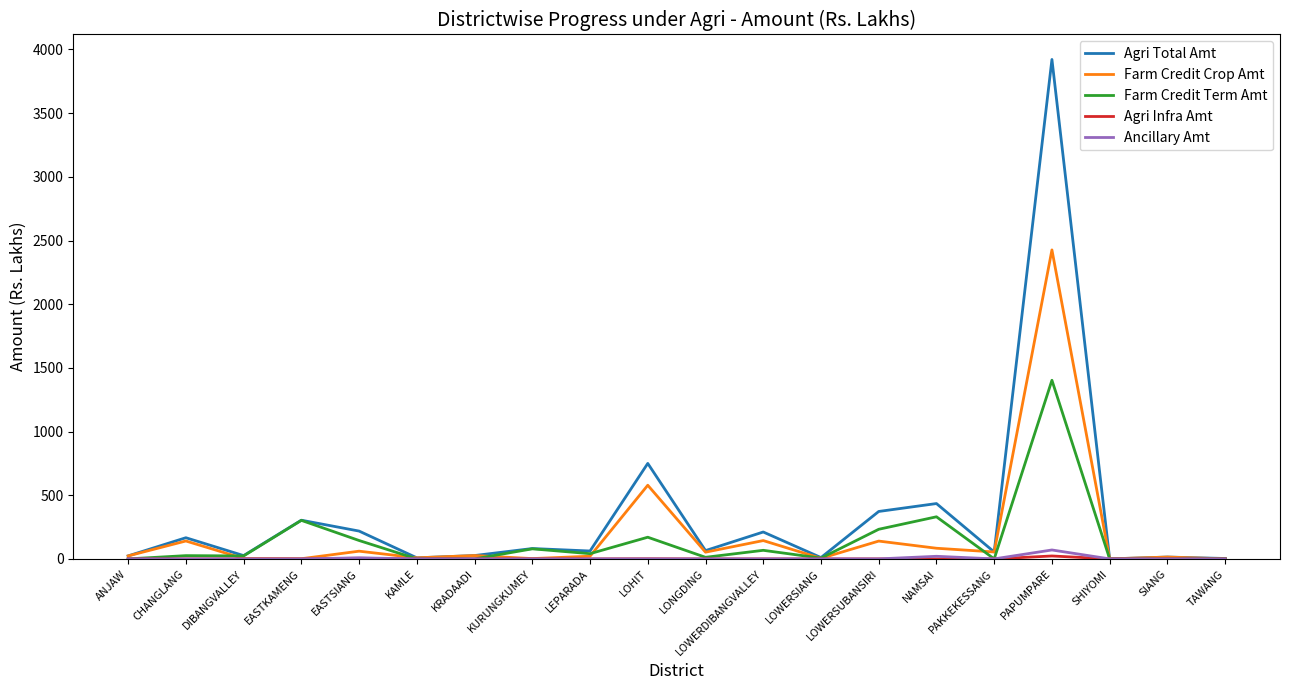

What position from the right is LOWERDIBANGVALLEY?

9